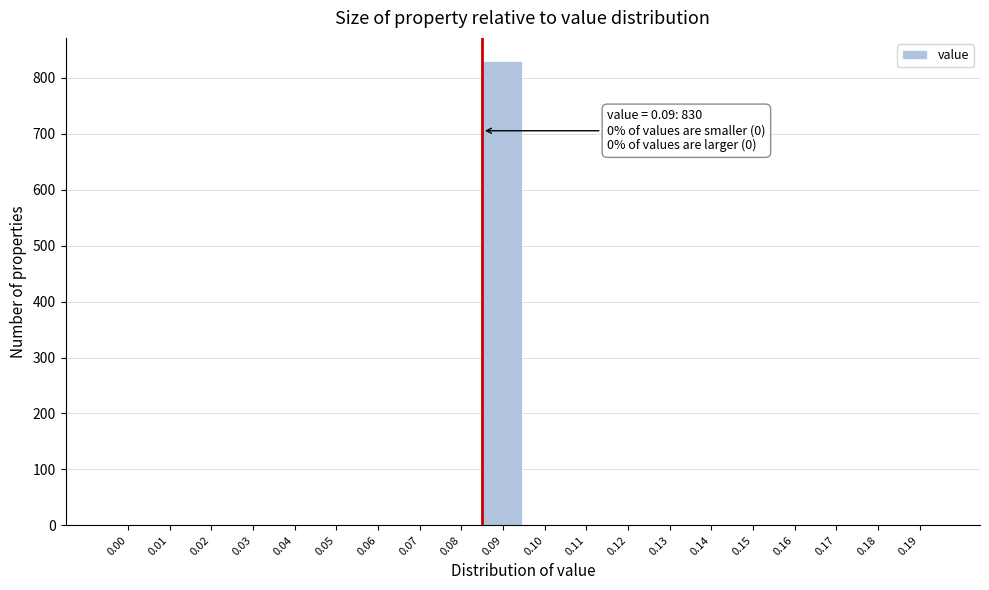

Reading left to right, what are all the values shown in this chart?

0.00=0	0.01=0	0.02=0	0.03=0	0.04=0	0.05=0	0.06=0	0.07=0	0.08=0	0.09=830	0.10=0	0.11=0	0.12=0	0.13=0	0.14=0	0.15=0	0.16=0	0.17=0	0.18=0	0.19=0